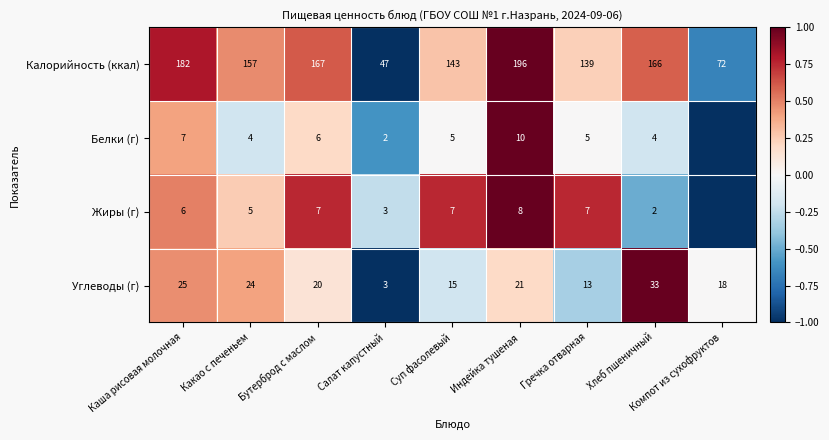

What is the difference between the maximum and second lowest values in the Углеводы (г) series?

20